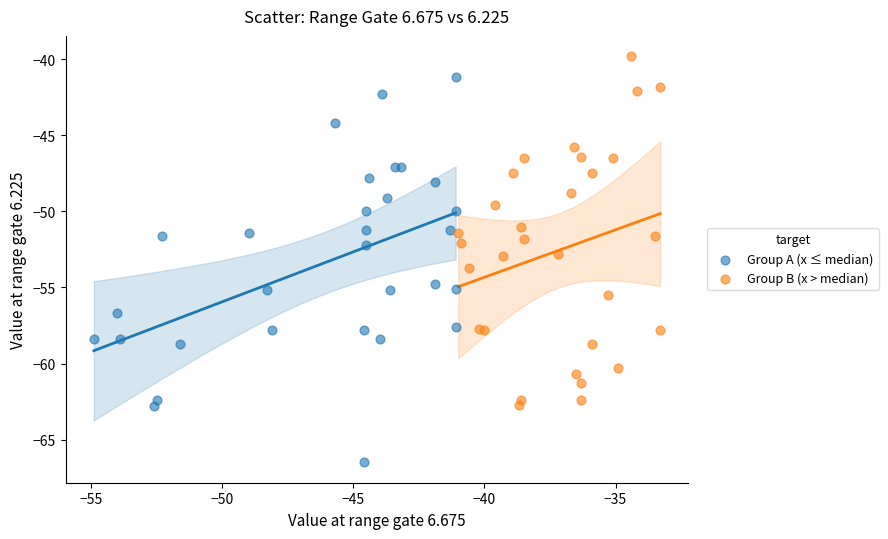

Which series contains the highest Y value?

Group B (x > median)